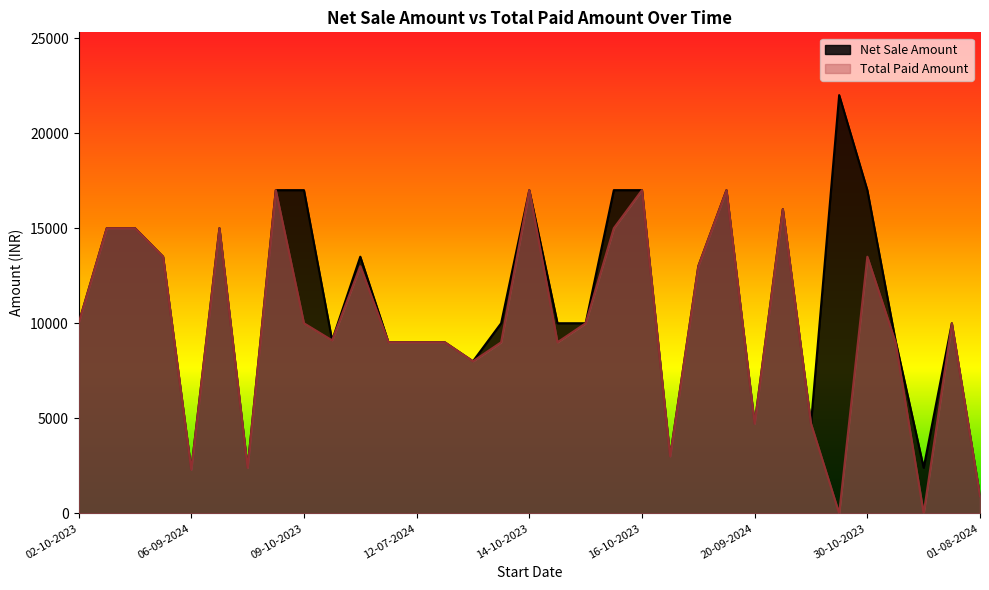

Where is the first local minimum for Net Sale Amount?

06-09-2024